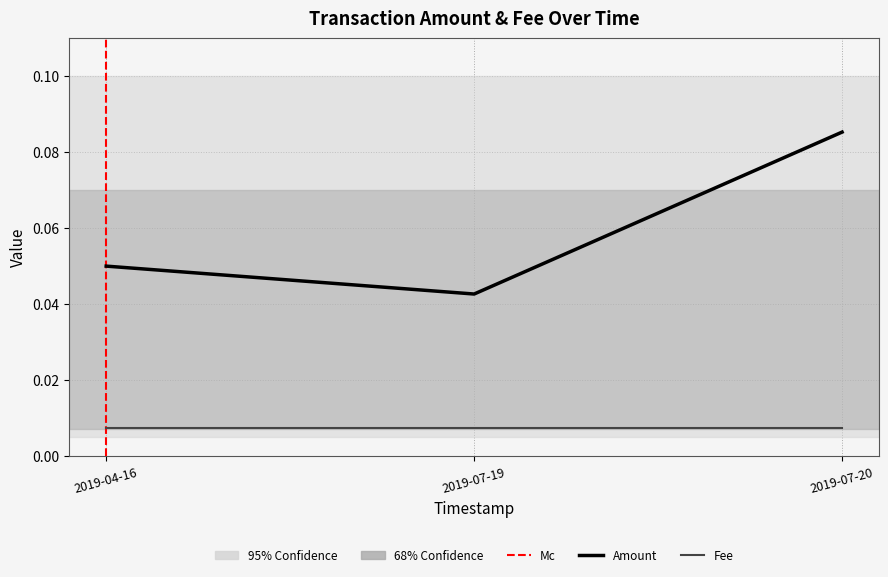

Is it true that the value at 2019-07-20 is 0.1?

True